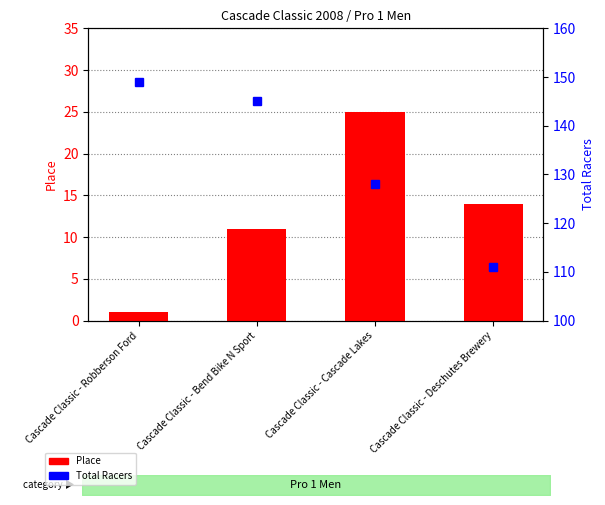

Which label corresponds to the smallest value in the chart?

Cascade Classic - Robberson Ford